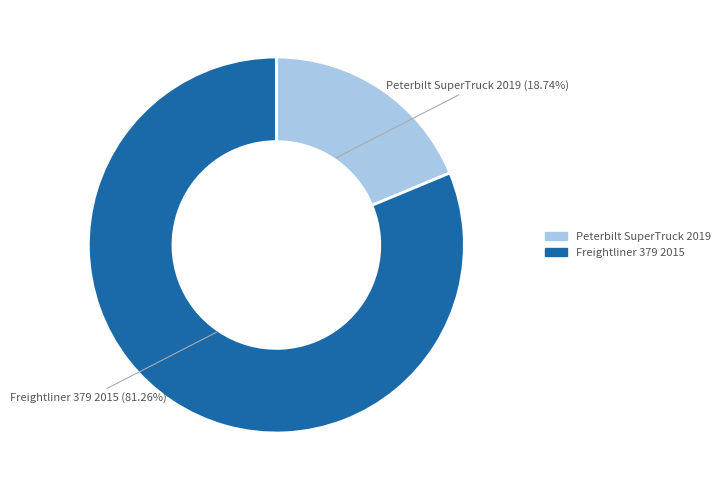

To the nearest percent, what is the difference between the Peterbilt SuperTruck 2019 and Freightliner 379 2015 slice percentages?

63%